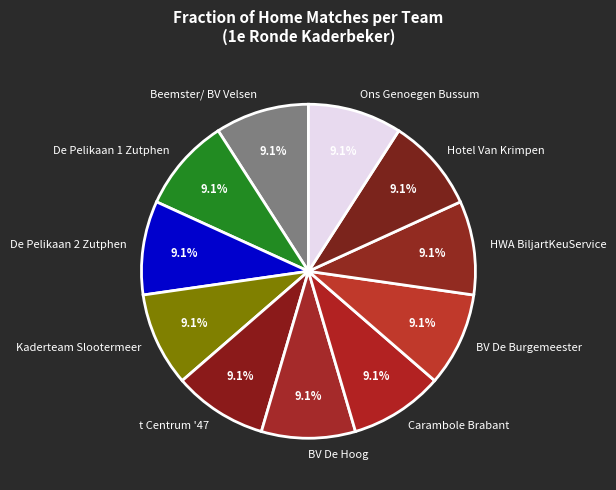

Is there a majority slice in this chart?

No